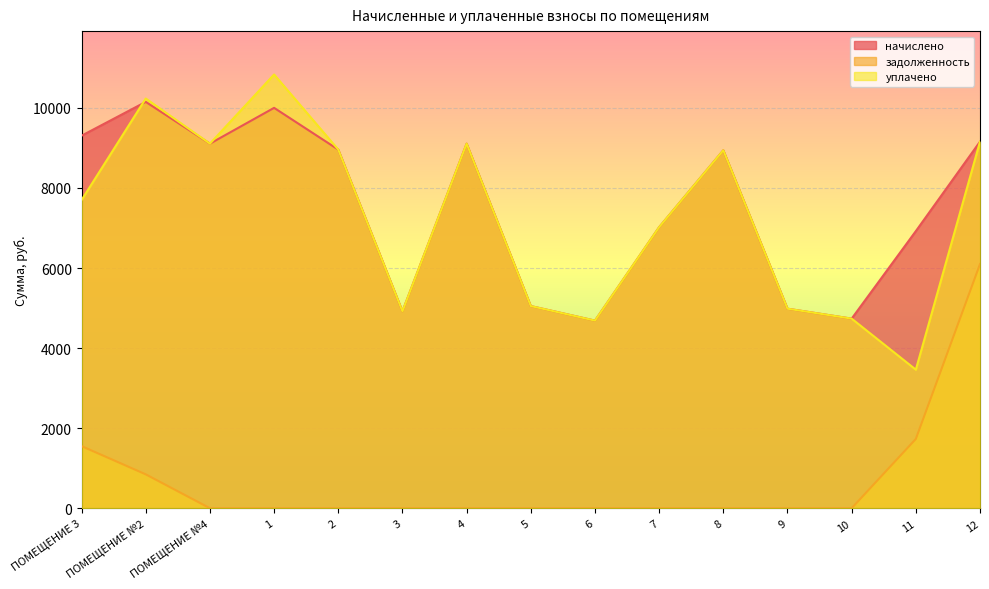

True or false: начислено has more than 0 interior local peaks.

True